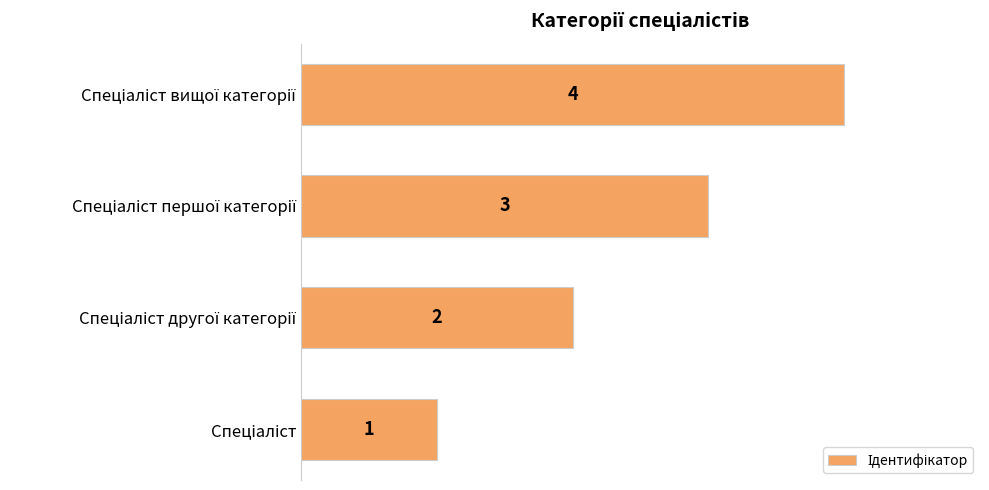

What is the sum of all values?

10